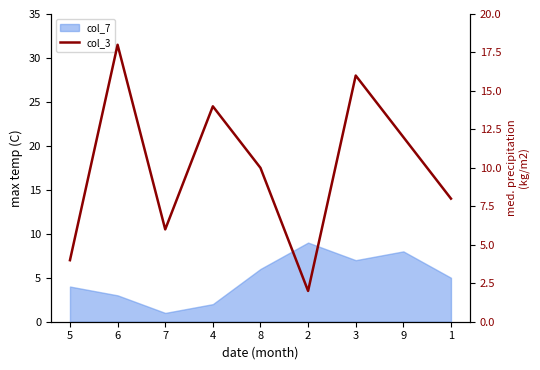

Which category has the lowest value across all series?

2